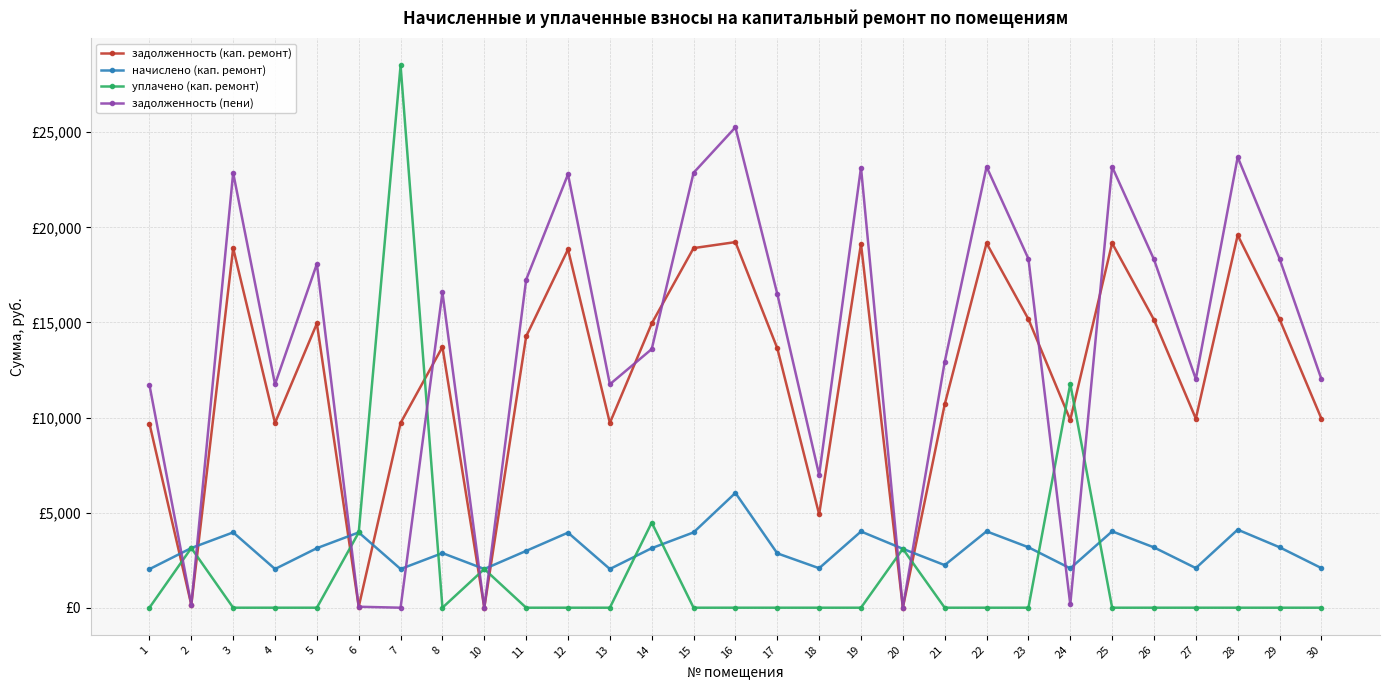

What are all the series names shown in the legend?

задолженность (кап. ремонт), начислено (кап. ремонт), уплачено (кап. ремонт), задолженность (пени)